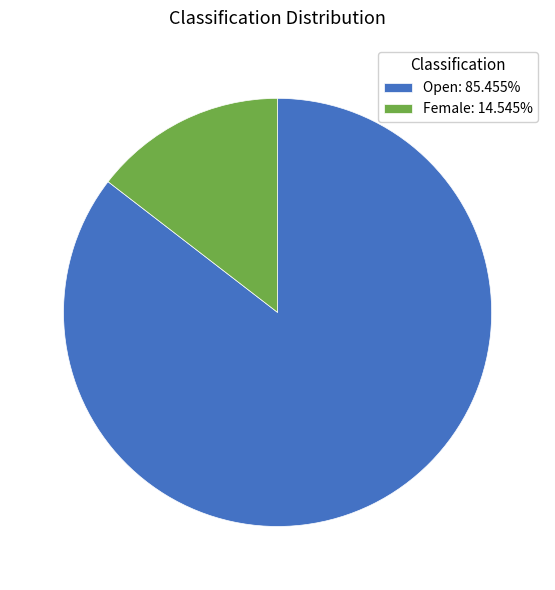

True or false: Open accounts for 85% of the total.

True